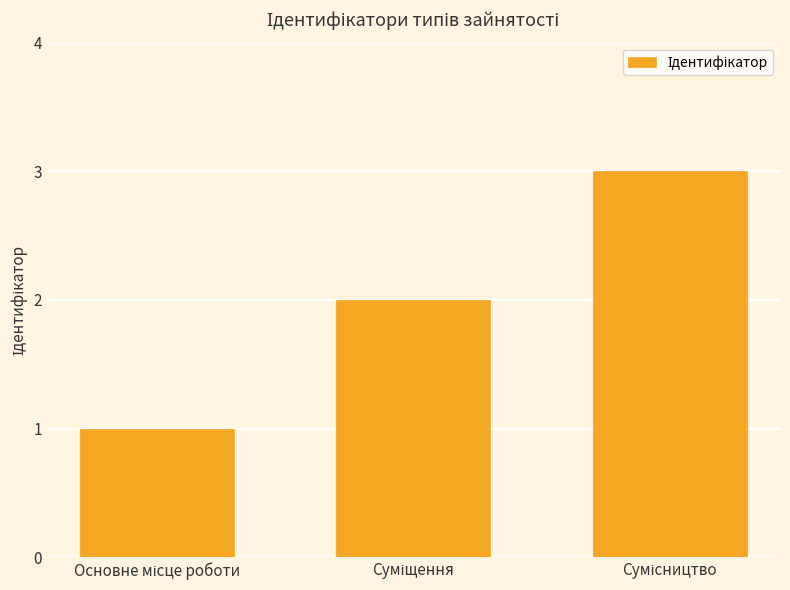

What is the greatest value displayed?

3